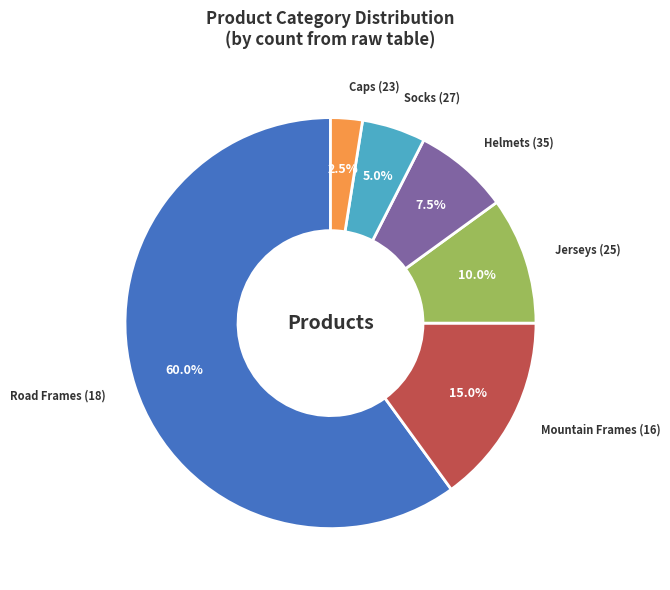

What is the total percentage of Mountain Frames (16) and Jerseys (25)?

25.0%